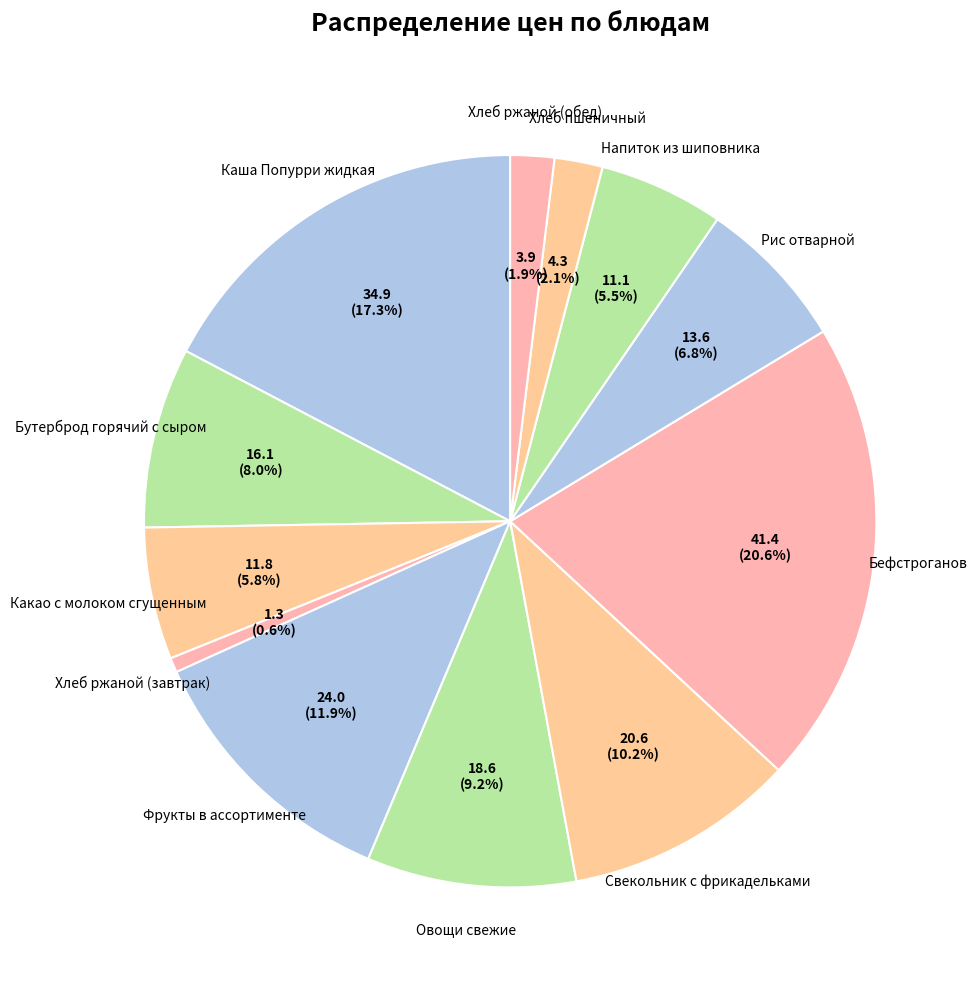

Between Хлеб ржаной (завтрак) and Бефстроганов, which is larger?

Бефстроганов